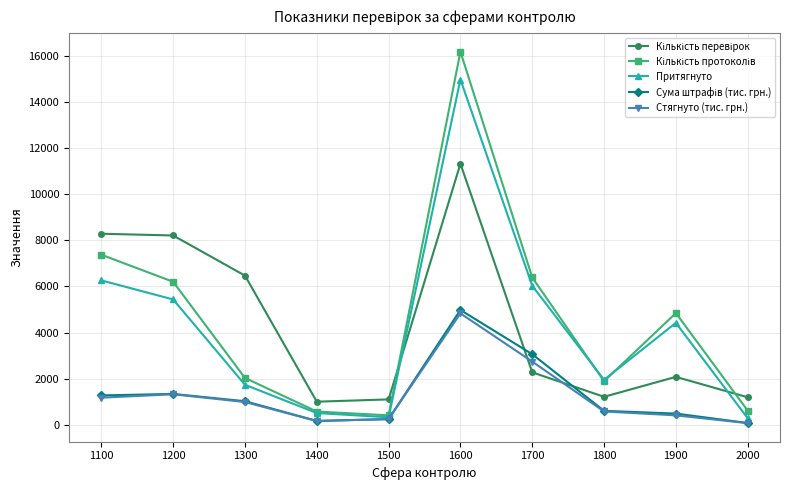

How many categories are shown in the chart?

10